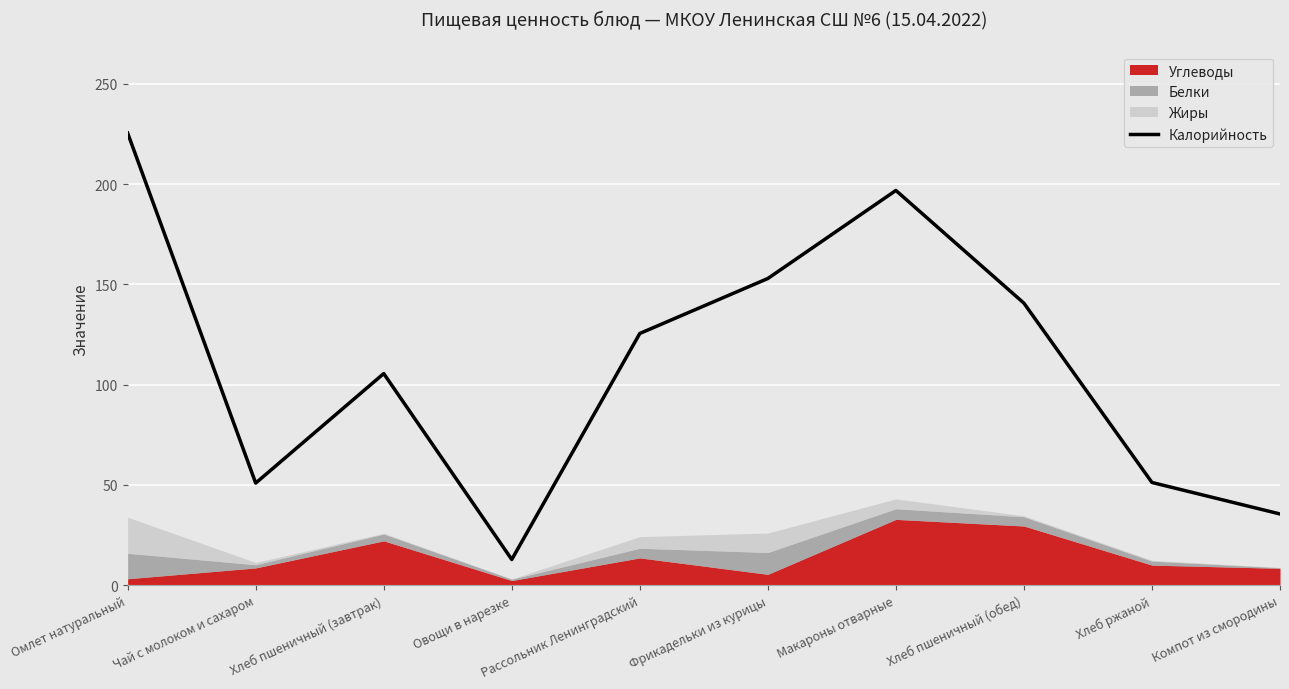

What is the label of the 1st point from the right?

Компот из смородины